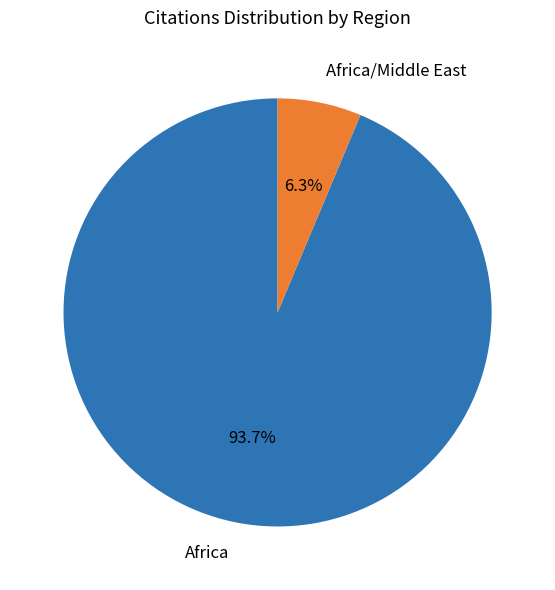

Does any single category account for the majority?

Yes